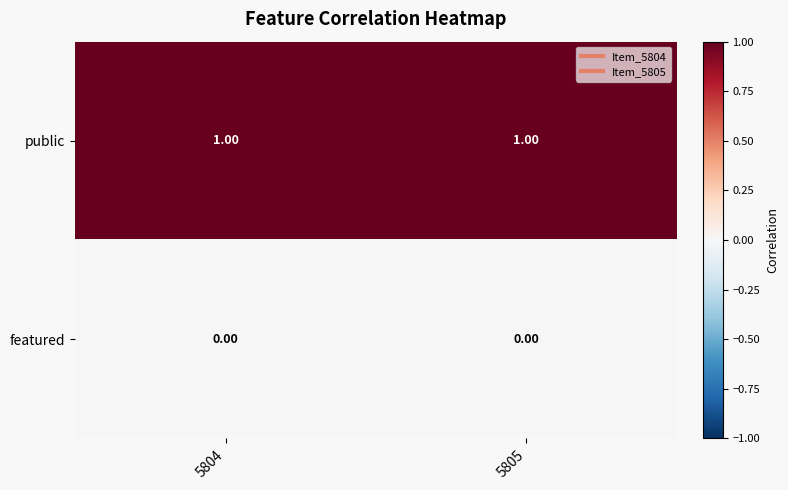

List the series in order of their peak value, lowest first.

featured, public